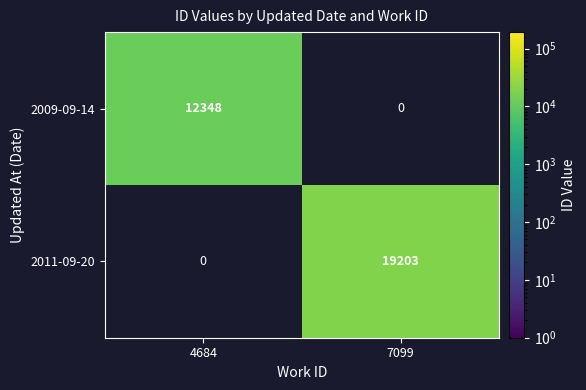

The value of 2009-09-14 at 4684 is 12348. True or false?

True